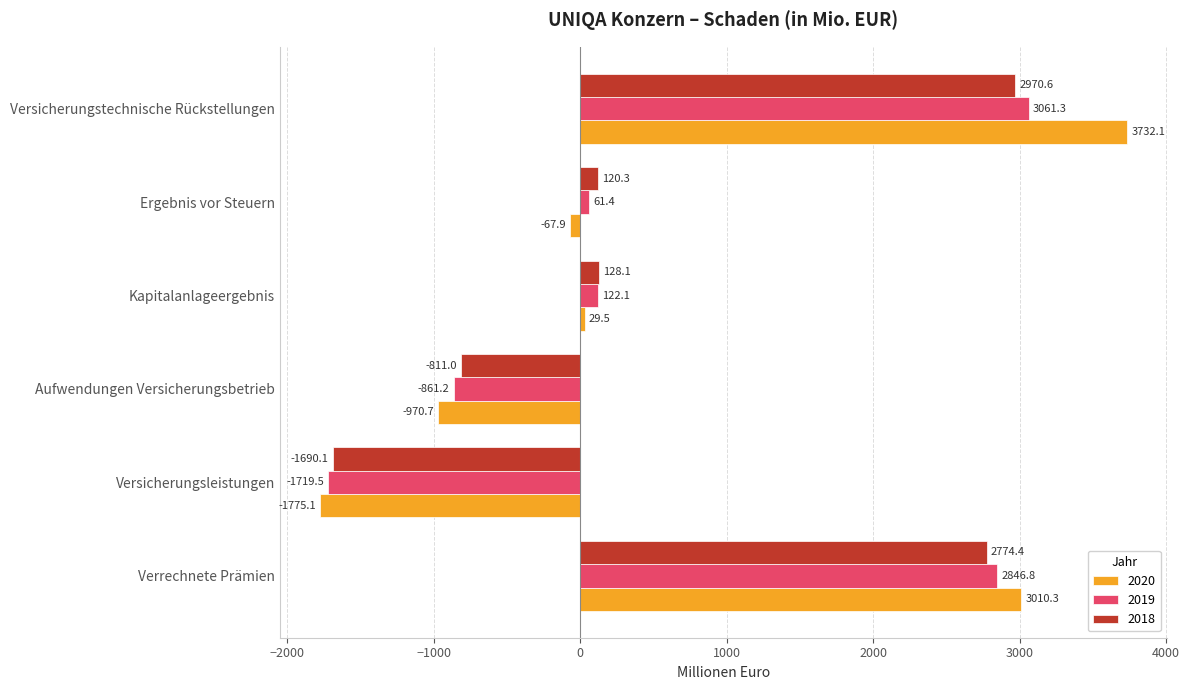

What is the maximum value for 2020?

3732.1